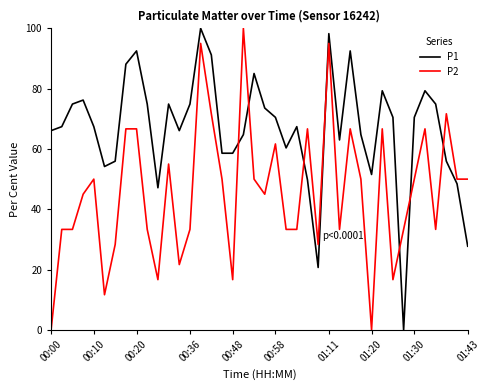

Which series ends up on top after the final intersection of P2 and P1?

P2